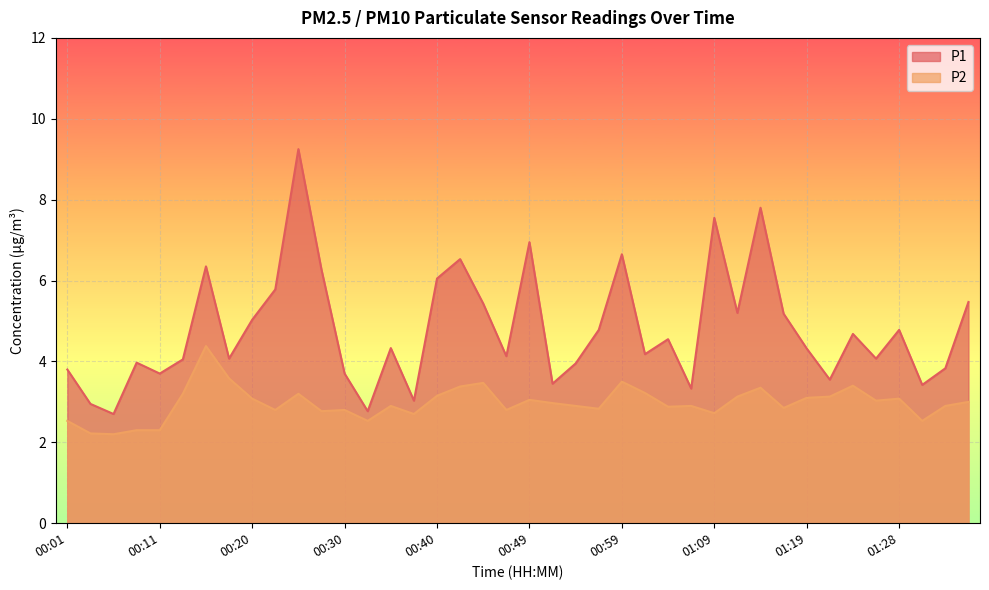

What are all the series names shown in the legend?

P1, P2